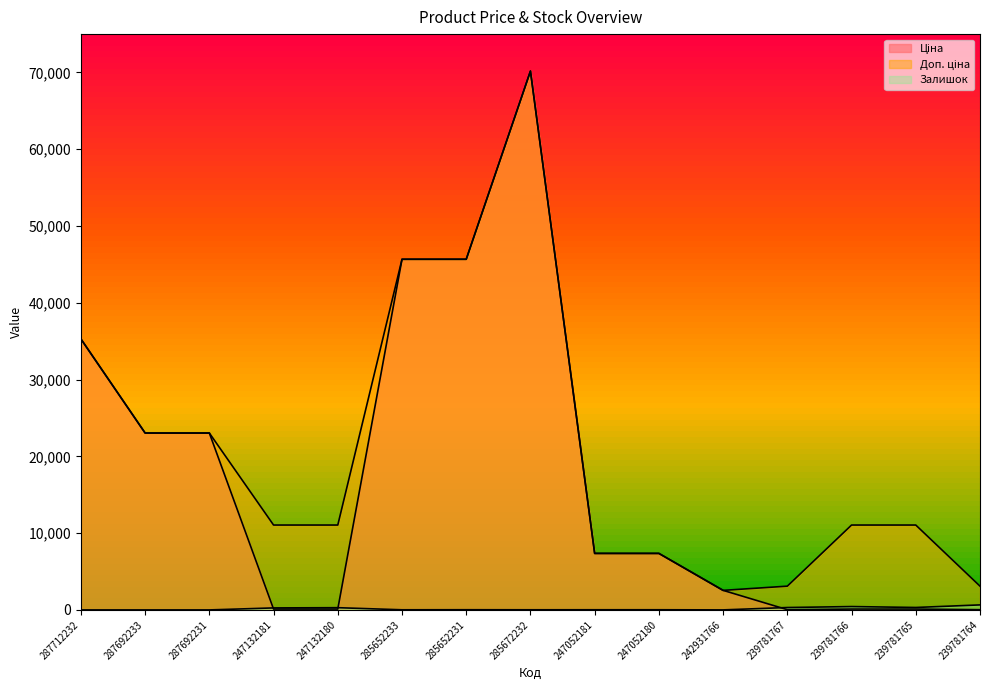

Reading left to right, transcribe all the data shown in this chart.

Ціна: 287712232=35295.1	287692233=23040.4	287692231=23040.4	247132181=110.5	247132180=110.5	285652233=45672.6	285652231=45672.6	285672232=70181.6	247052181=7360.2	247052180=7360.2	242931766=2545.8	239781767=30.9	239781766=110.5	239781765=110.5	239781764=30.9
Доп. ціна: 287712232=35295.1	287692233=23040.4	287692231=23040.4	247132181=11055.0	247132180=11055.0	285652233=45672.6	285652231=45672.6	285672232=70181.6	247052181=7360.2	247052180=7360.2	242931766=2546.0	239781767=3095.0	239781766=11055.0	239781765=11055.0	239781764=3095.0
Залишок: 287712232=0.0	287692233=0.0	287692231=0.0	247132181=260.0	247132180=290.0	285652233=16.0	285652231=24.0	285672232=17.0	247052181=20.0	247052180=21.0	242931766=3.0	239781767=312.0	239781766=437.0	239781765=318.0	239781764=653.0